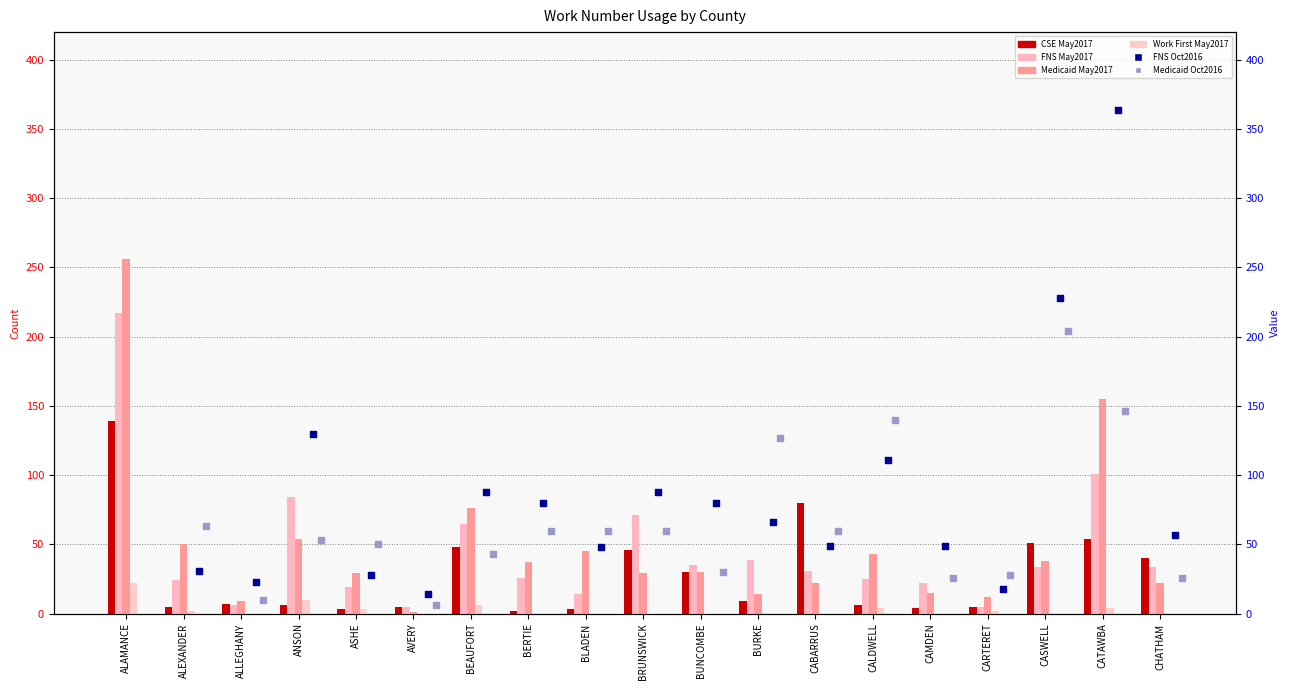

What are all the series names shown in the legend?

CSE May2017, FNS May2017, Medicaid May2017, Work First May2017, FNS Oct2016, Medicaid Oct2016